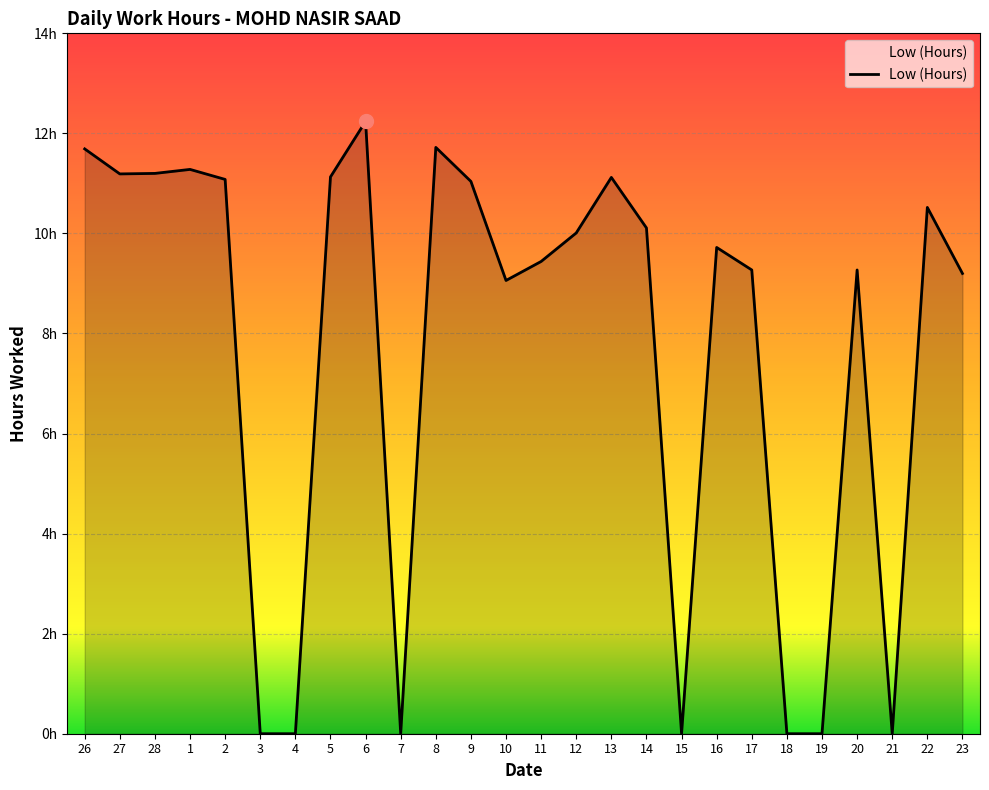

At which label does the data first exceed 10?

26